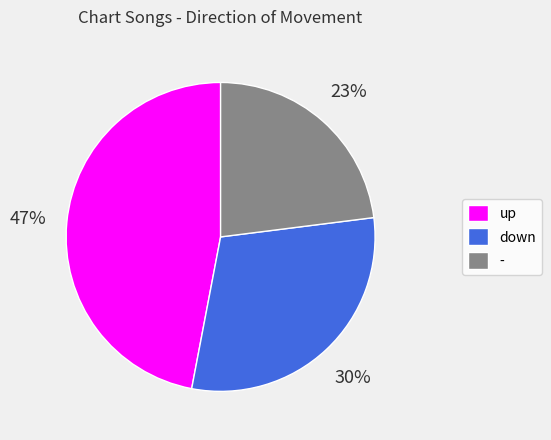

What percentage is the up slice, to the nearest percent?

47%